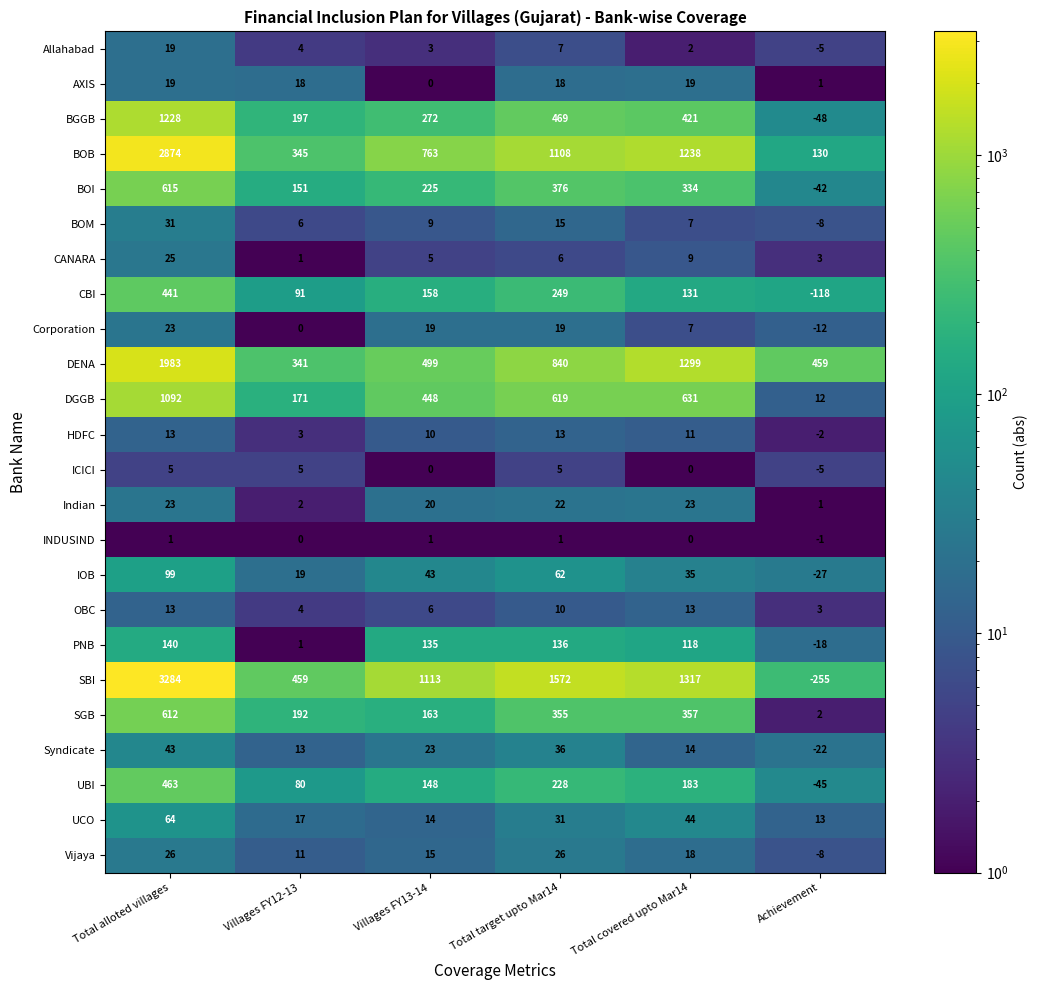

True or false: AXIS has a value of 0 at Villages FY13-14.

True